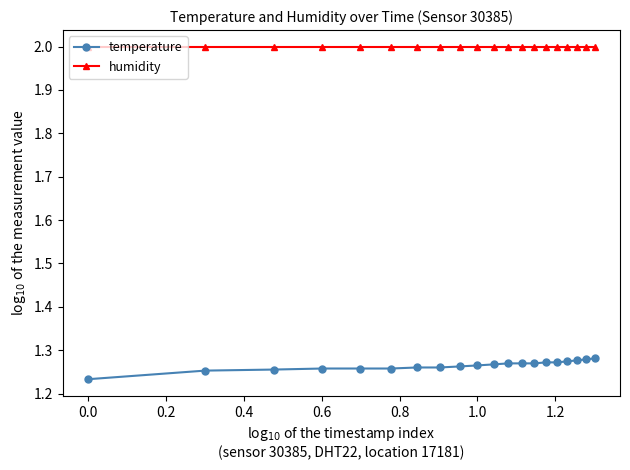

At how many categories does at least one series exceed 1?

20